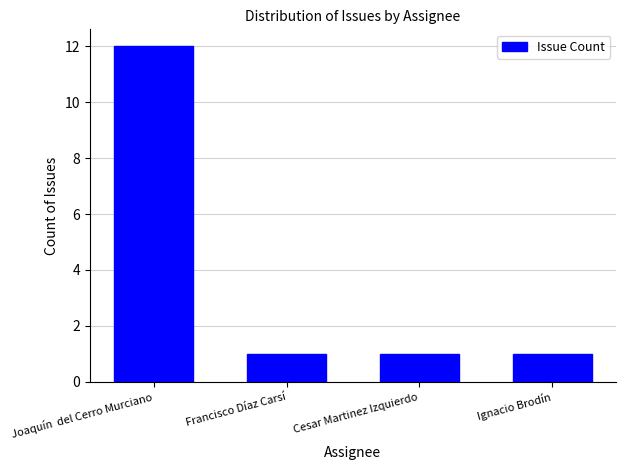

Reading left to right, transcribe all the data shown in this chart.

12	1	1	1